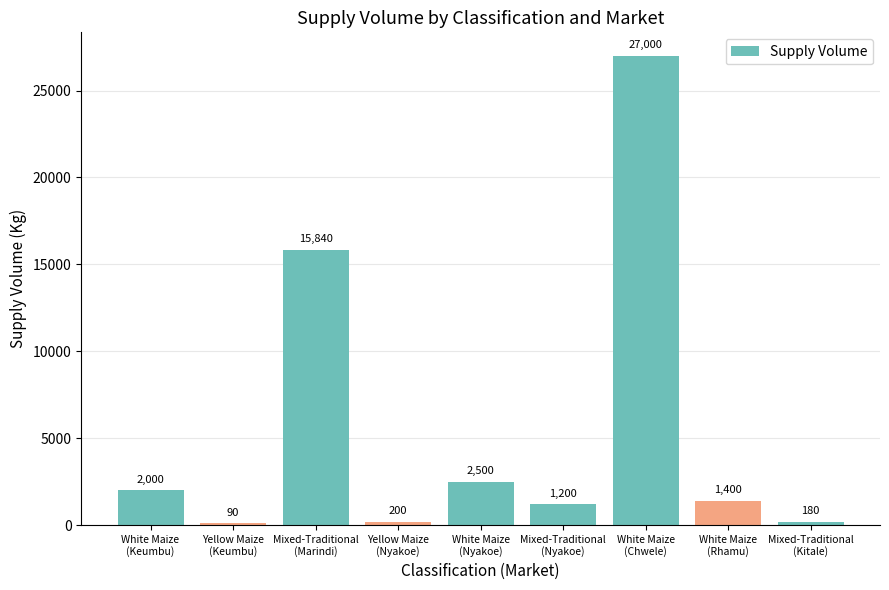

The chart shows a value of 1400 at White Maize
(Rhamu). True or false?

True